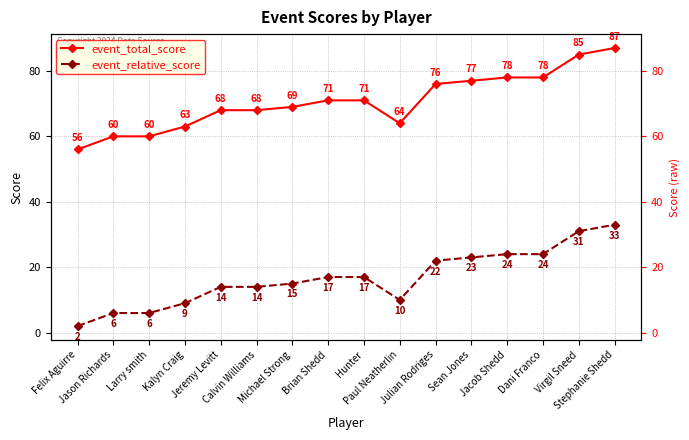

Between Felix Aguirre and Michael Strong, which is larger?

Michael Strong